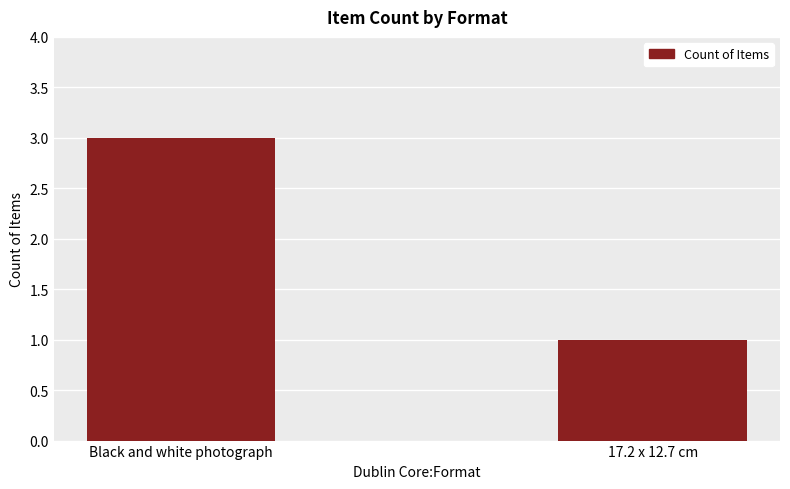

What is the label of the 2nd bar from the left?

17.2 x 12.7 cm